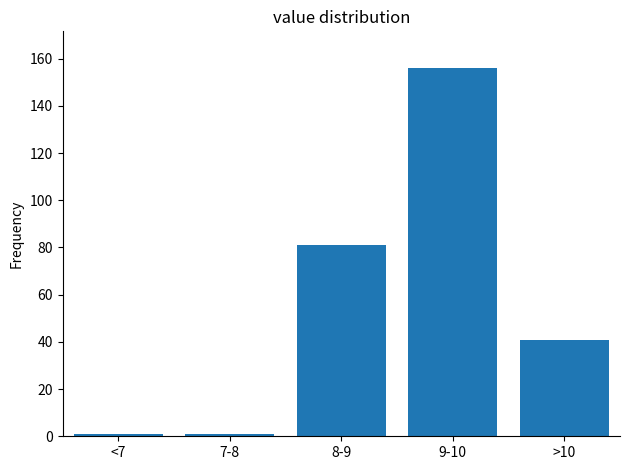

Reading right to left, extract all data points from this chart.

>10=41	9-10=156	8-9=81	7-8=1	<7=1